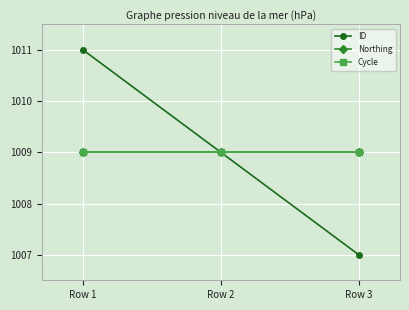

What is the difference between the highest and lowest values at Row 3?

2